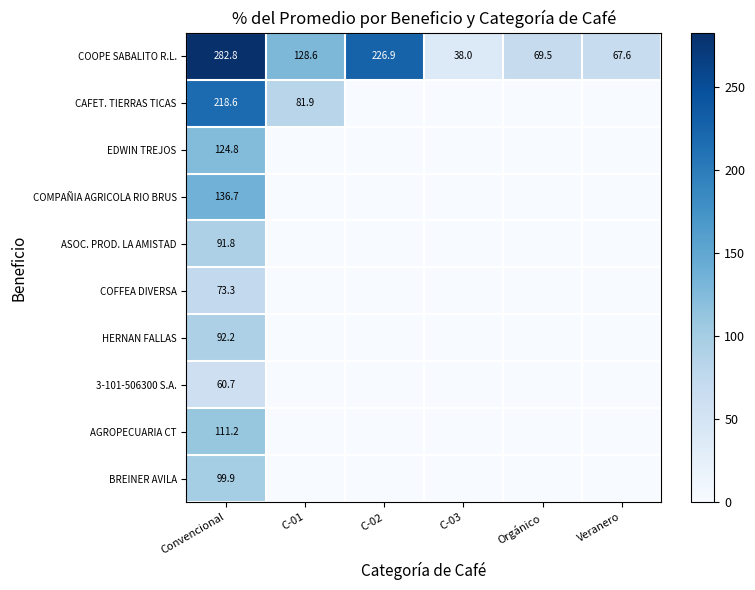

Which has a higher value, Veranero or Convencional?

Convencional